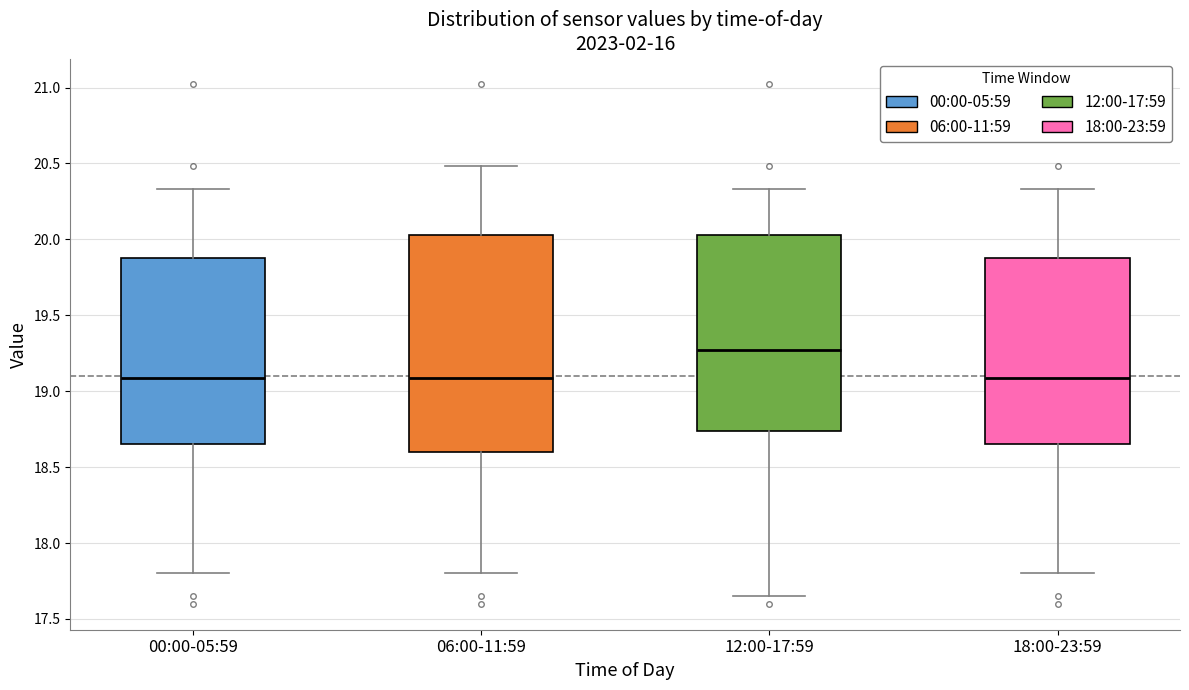

Comparing the boxes themselves (not the whiskers), which one is the tallest?

06:00-11:59